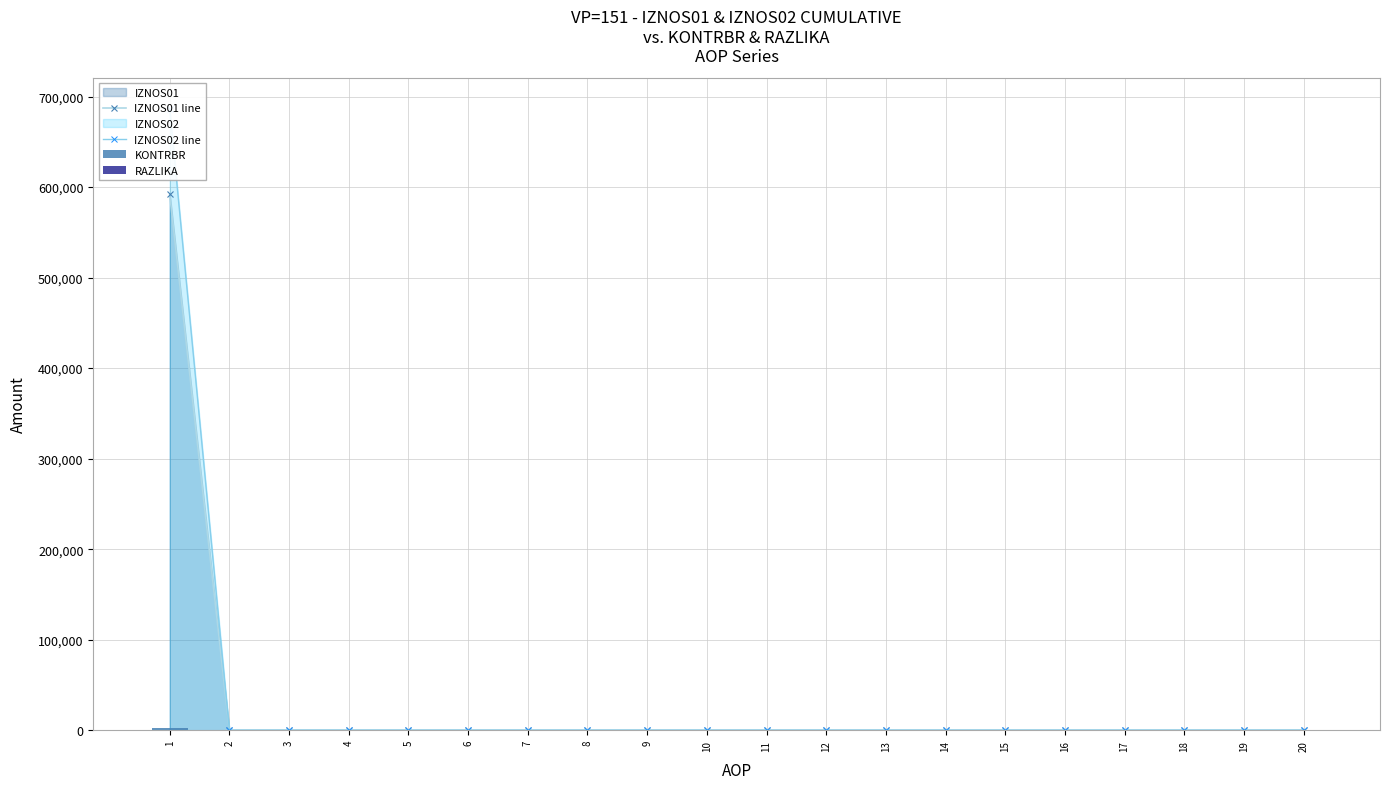

Which series has the largest total across all categories?

IZNOS02 line